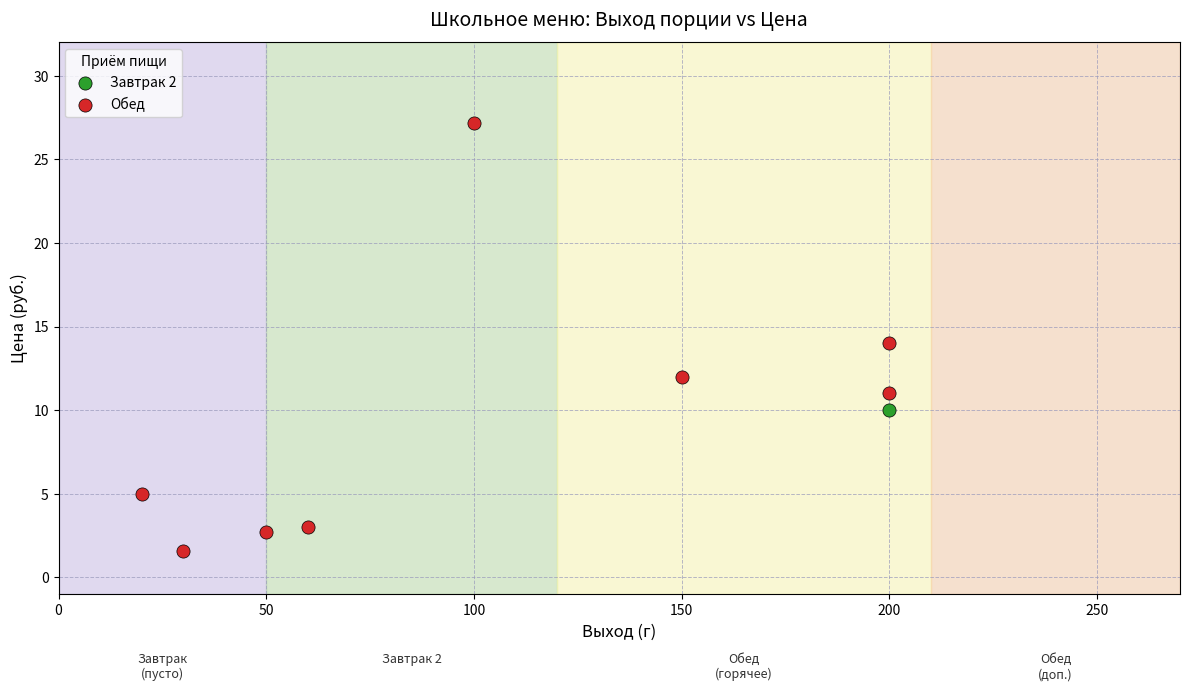

What are all the series names shown in the legend?

Завтрак 2, Обед